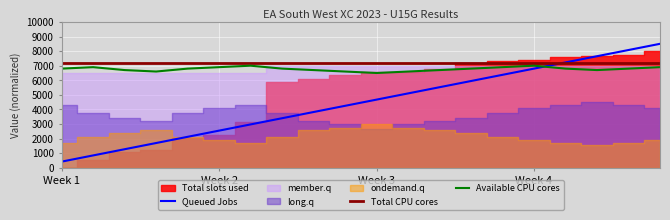

At which label does Total CPU cores reach its peak?

Week 1